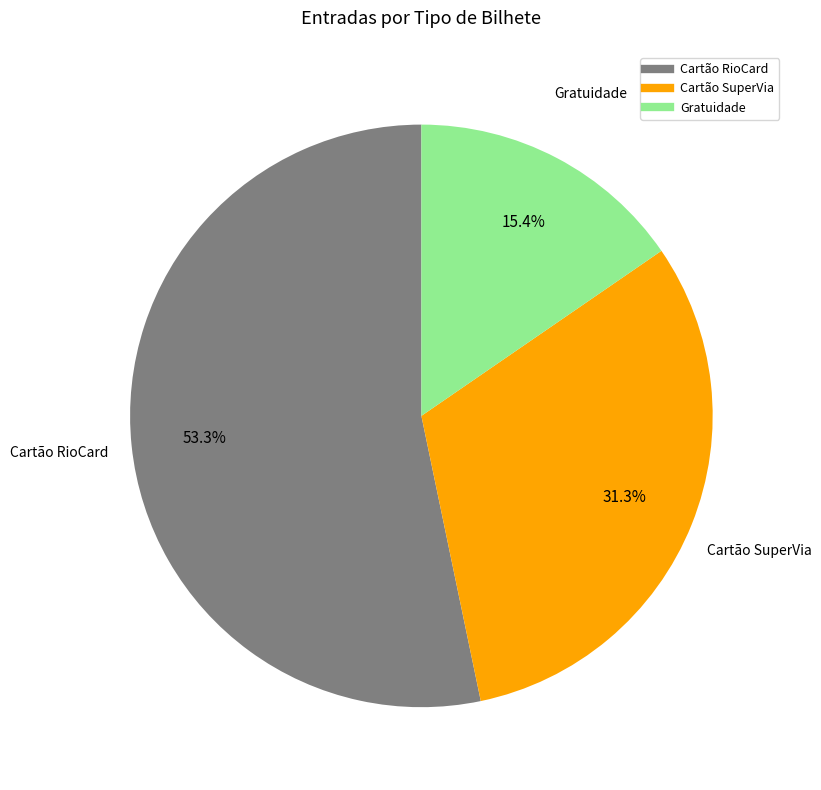

Is there any slice that represents more than half of the pie?

Yes